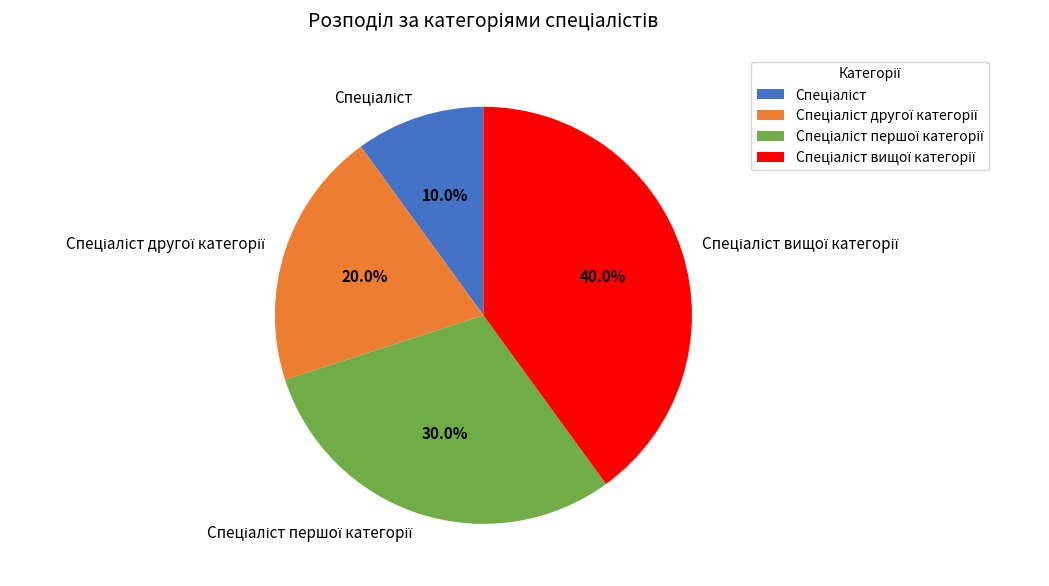

Is there any slice that represents more than half of the pie?

No